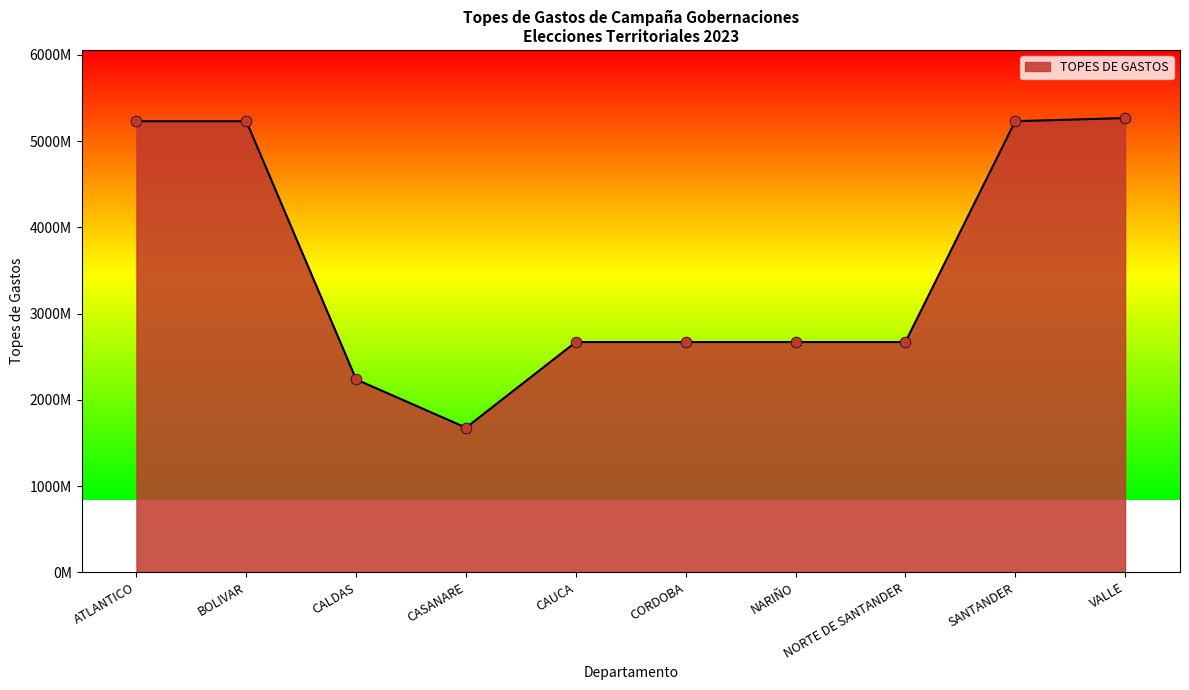

What is the change in value from CORDOBA to VALLE?

+2598094145